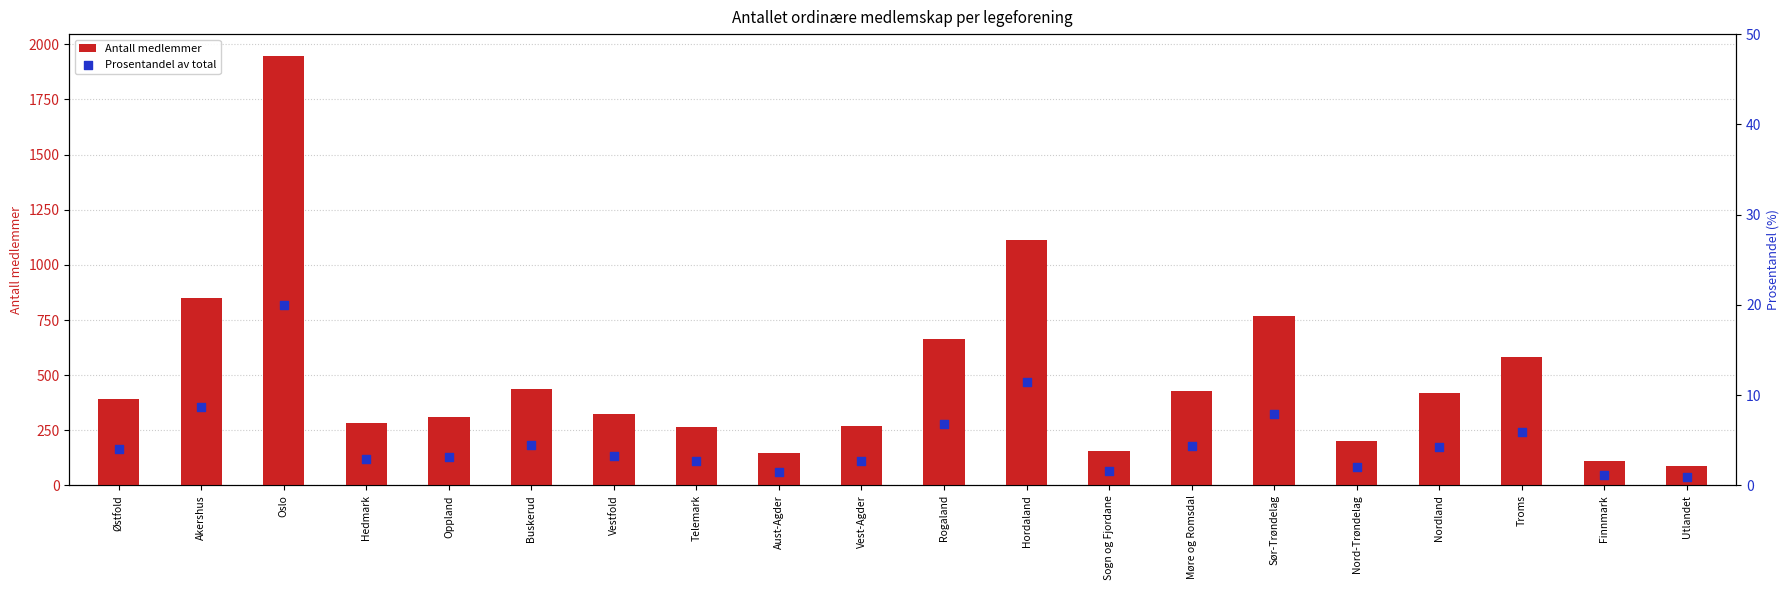

Which series has the largest Y range (max minus min)?

Antall medlemmer